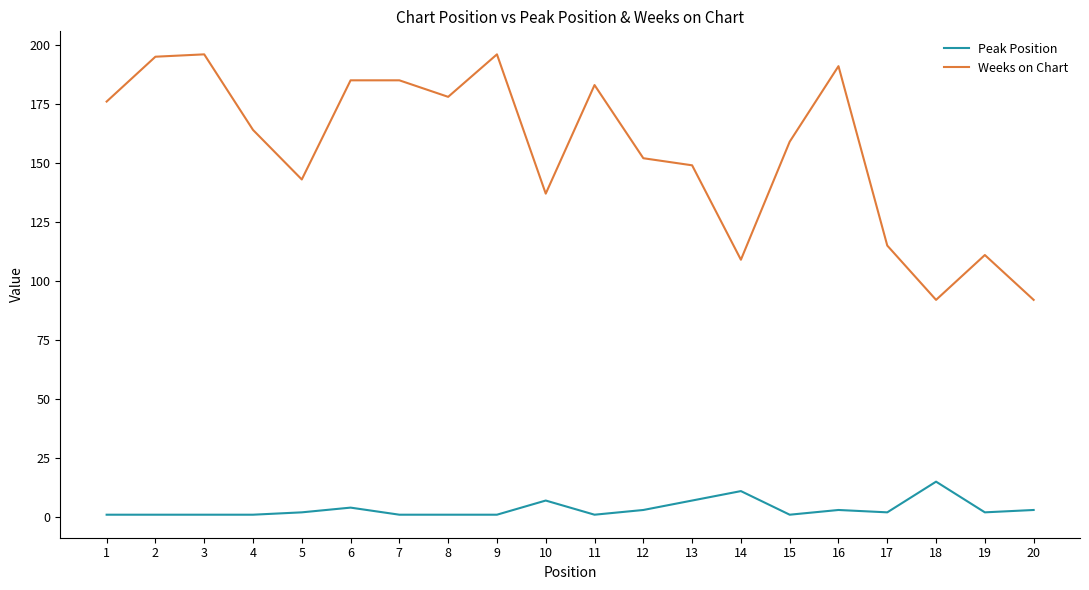

Is the value of Peak Position at 16 greater than the value of Weeks on Chart at 6?

No